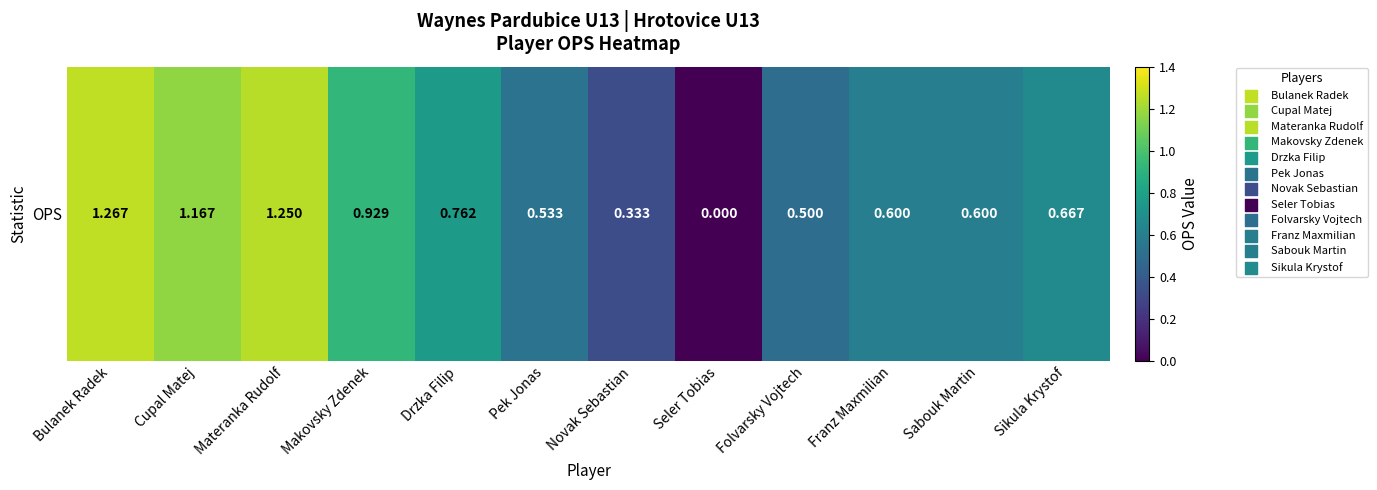

Which has a higher value, Makovsky Zdenek or Pek Jonas?

Makovsky Zdenek